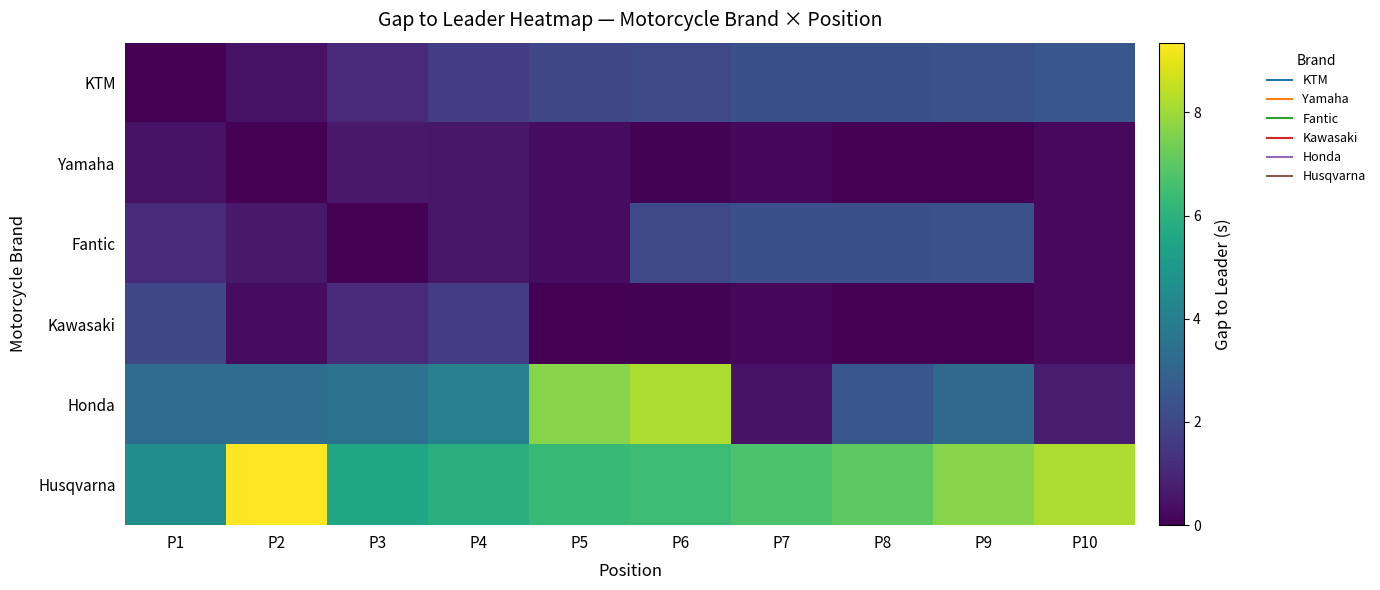

What is the total value across all series at P10?

12.2